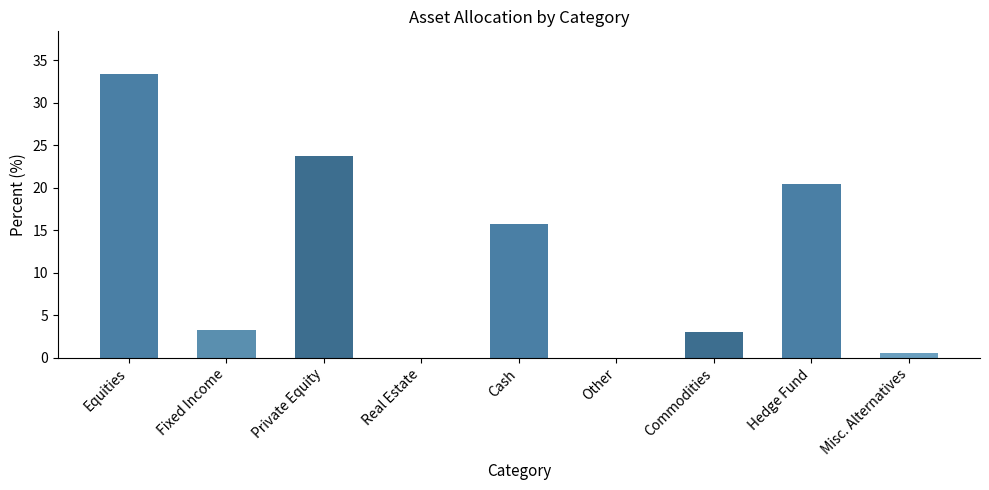

Reading left to right, what are all the values shown in this chart?

33.4	3.2	23.7	0.0	15.7	0.0	3.0	20.4	0.6